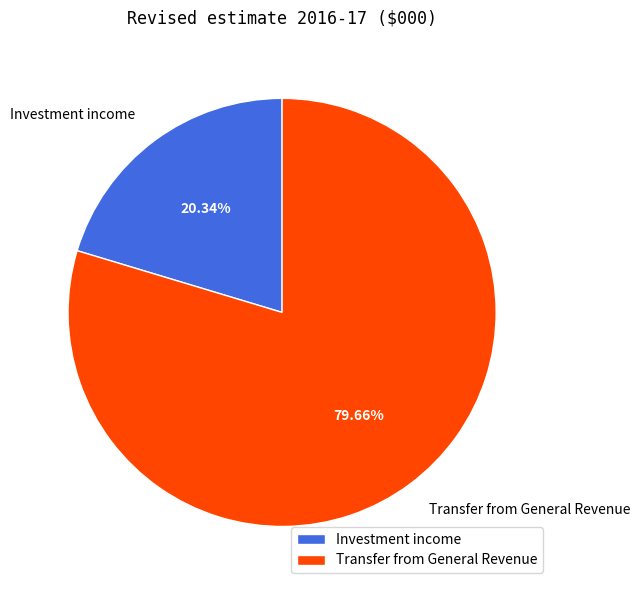

What percentage is NOT represented by Investment income?

79.7%